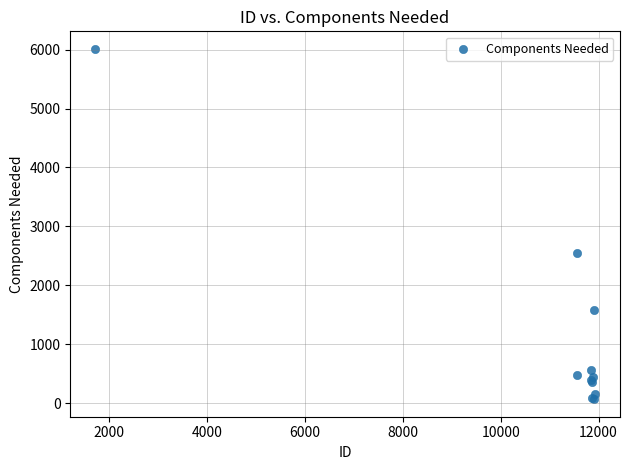

What Y value in the scatter plot is closest to 3040?

2544